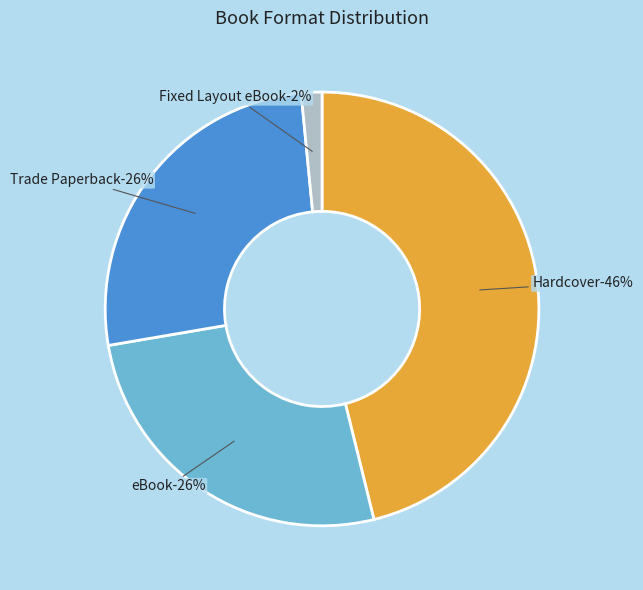

True or false: Trade Paperback accounts for 19% of the total.

False